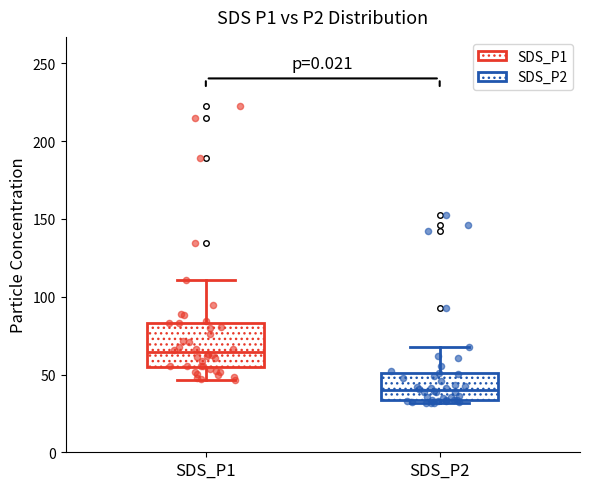

Which box has the lowest median line?

SDS_P2